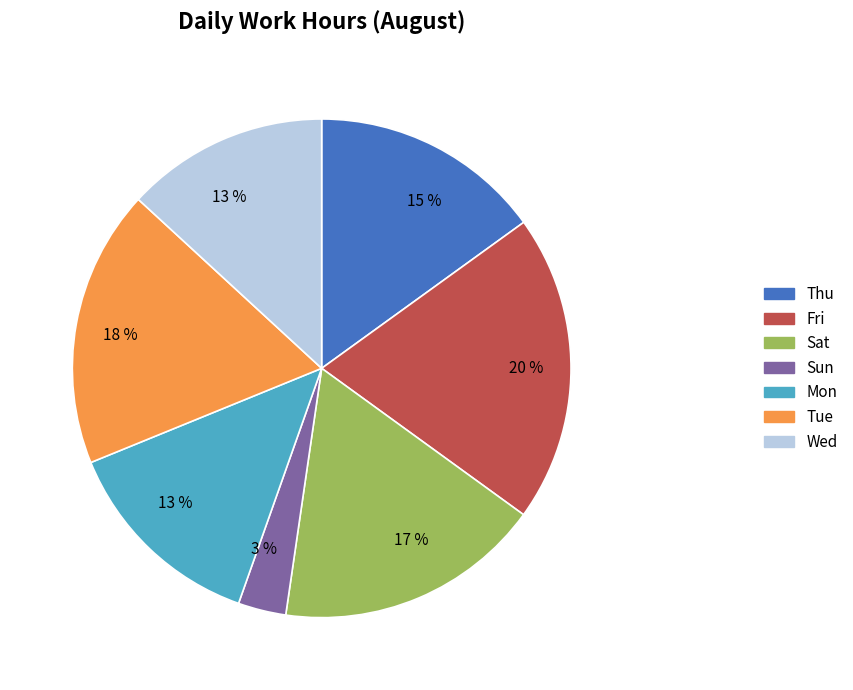

To the nearest percent, what percentage of the pie is Mon?

13%